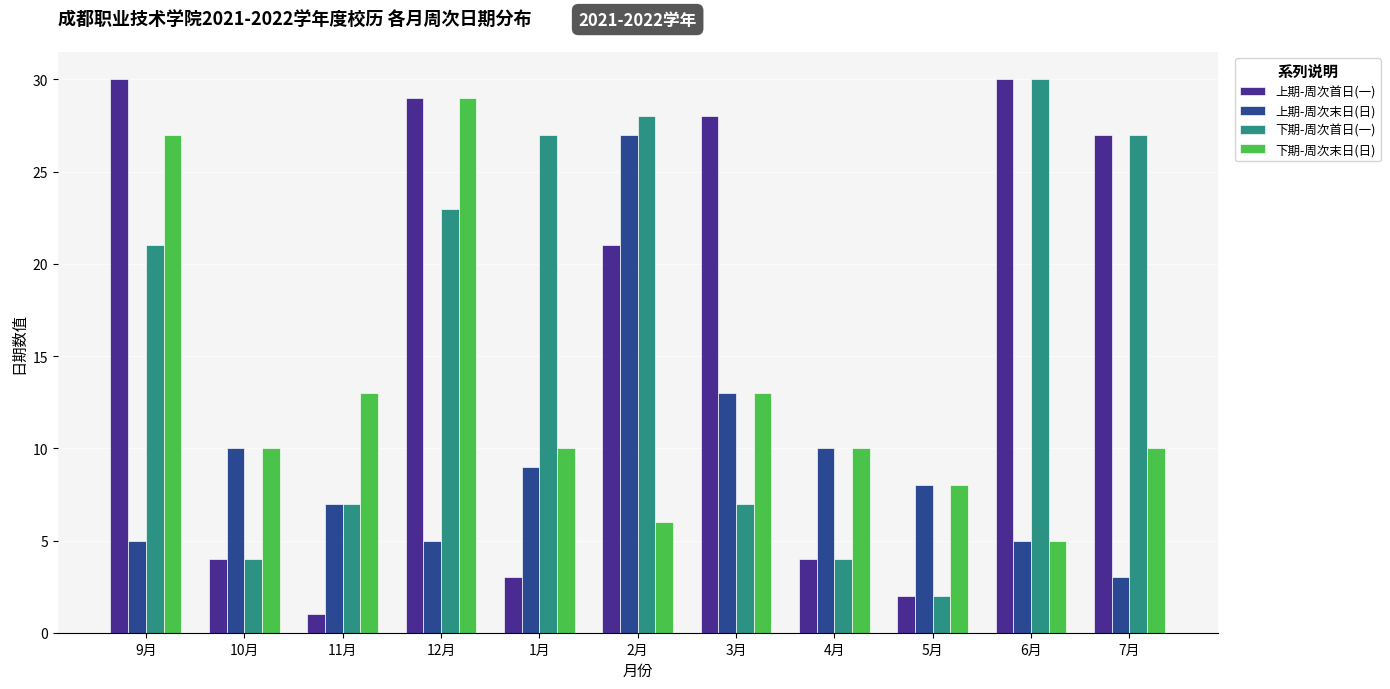

At how many categories does at least one series exceed 20?

7